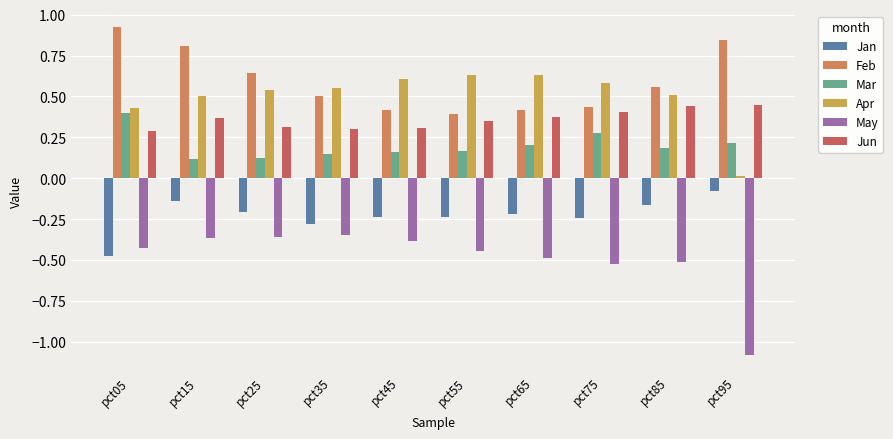

Does the chart contain stacked bars?

No